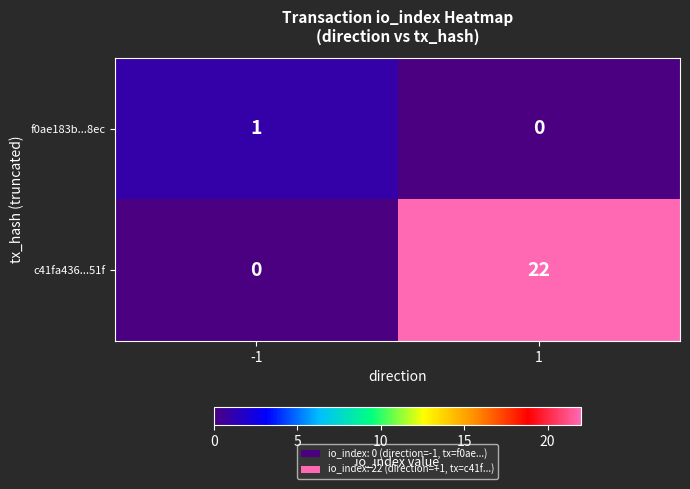

At how many categories does at least one series exceed 14?

1